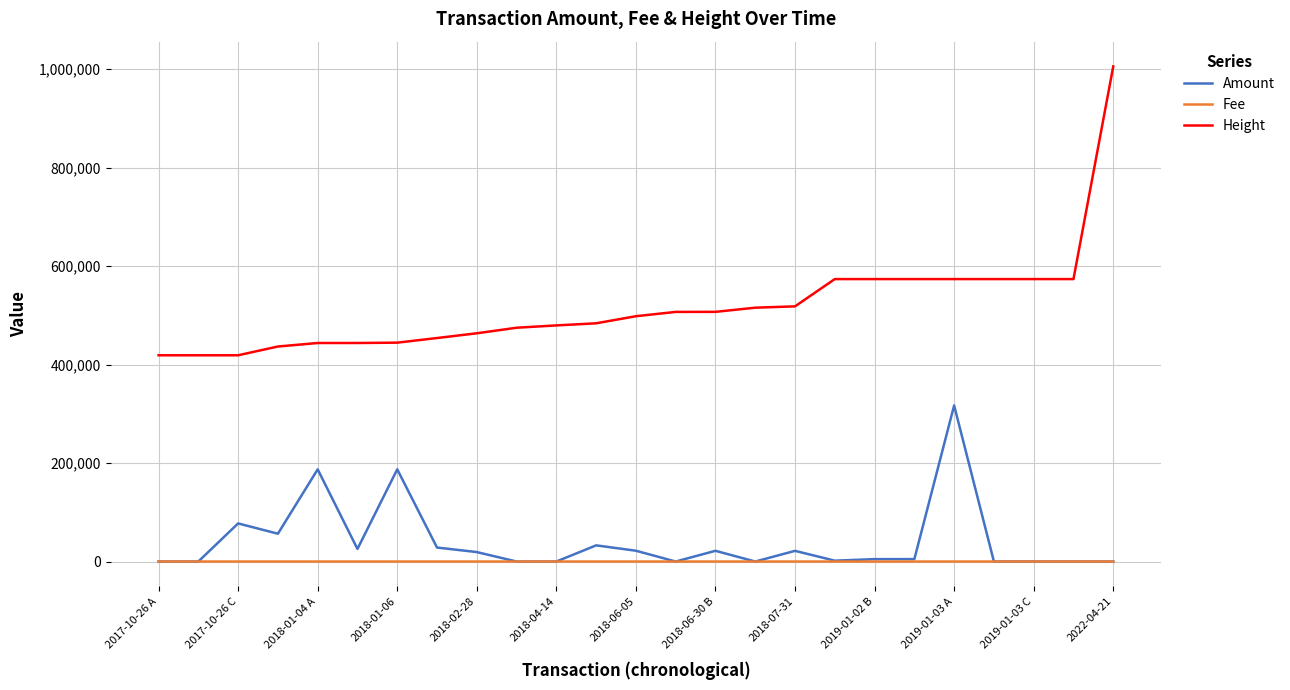

What are all the series names shown in the legend?

Amount, Fee, Height